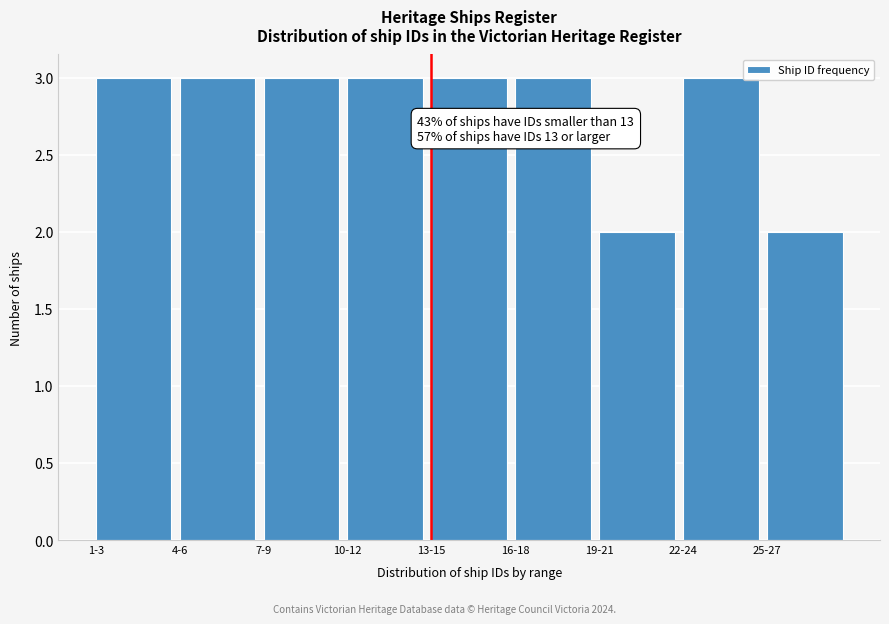

Reading left to right, list all the values displayed in this chart.

3	3	3	3	3	3	2	3	2